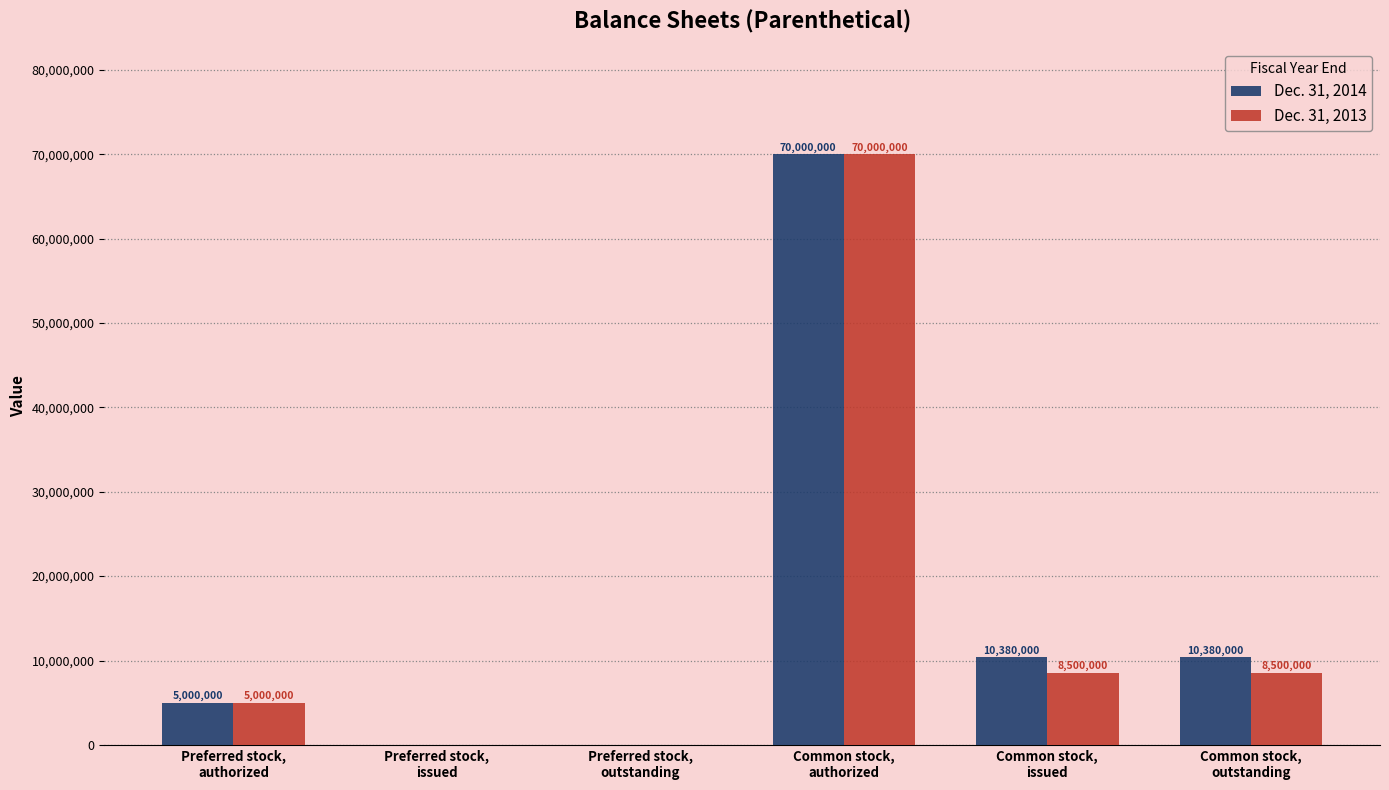

What is the maximum value shown in the chart?

70000000